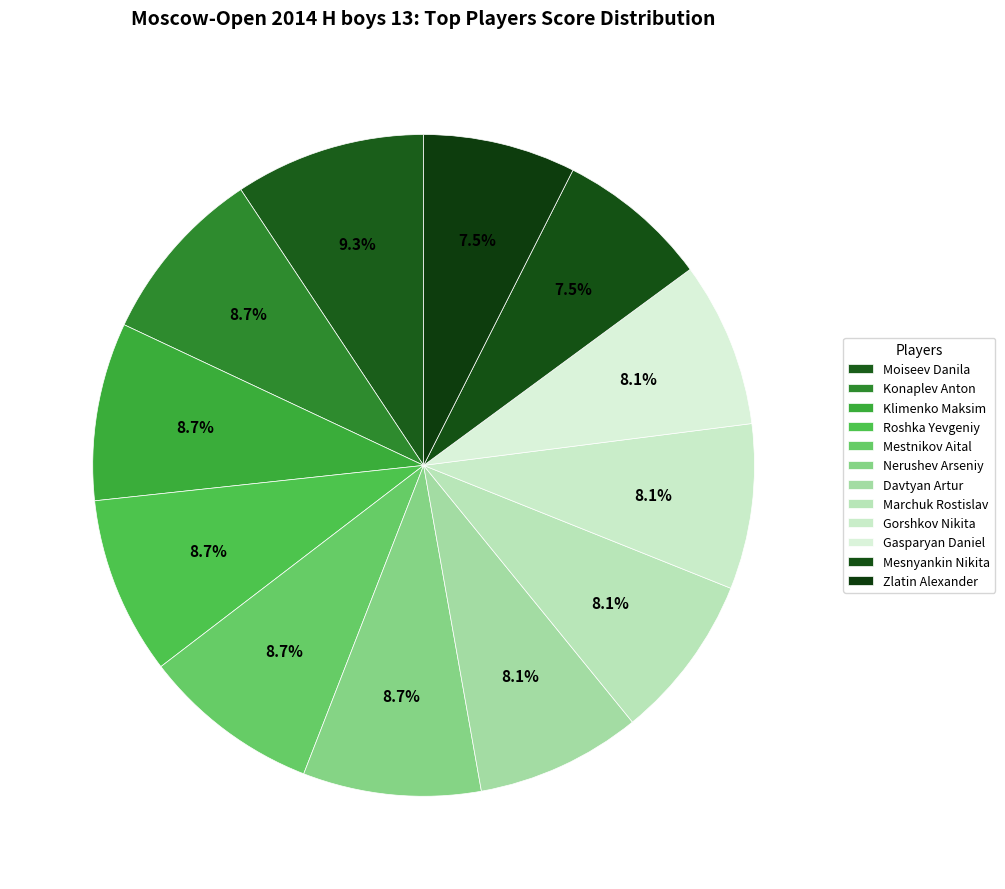

Is the sum of Roshka Yevgeniy and Moiseev Danila greater than half?

No